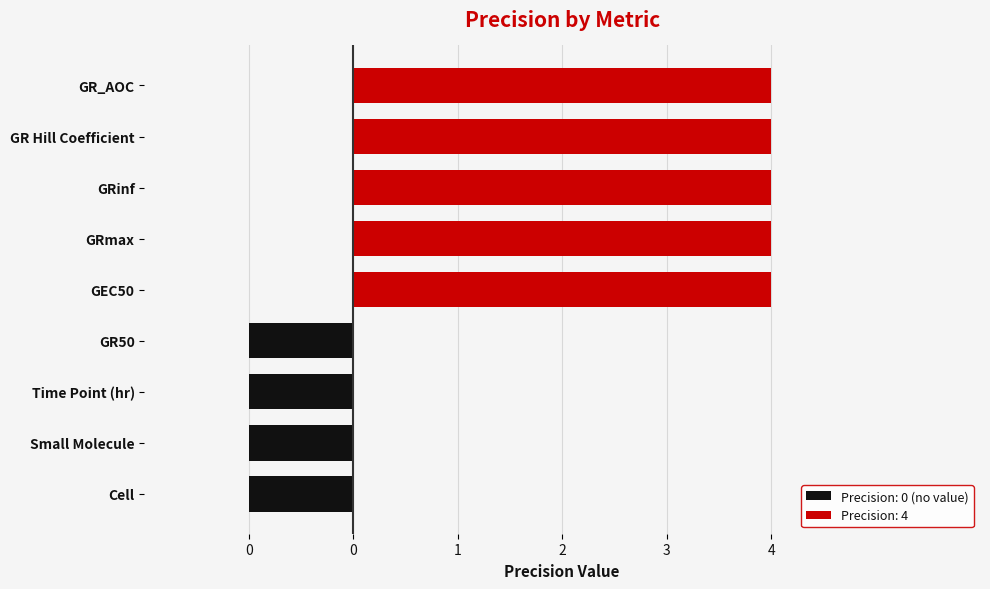

What is the minimum value shown in the chart?

-1